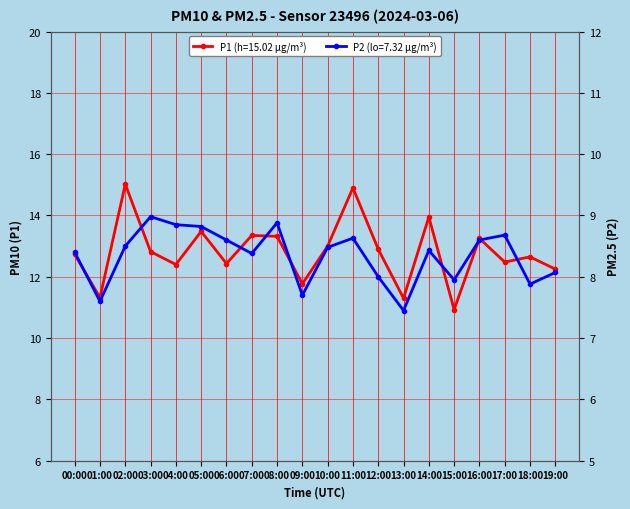

Is the value of P2 at 05:00 greater than the value of P1 at 06:00?

No